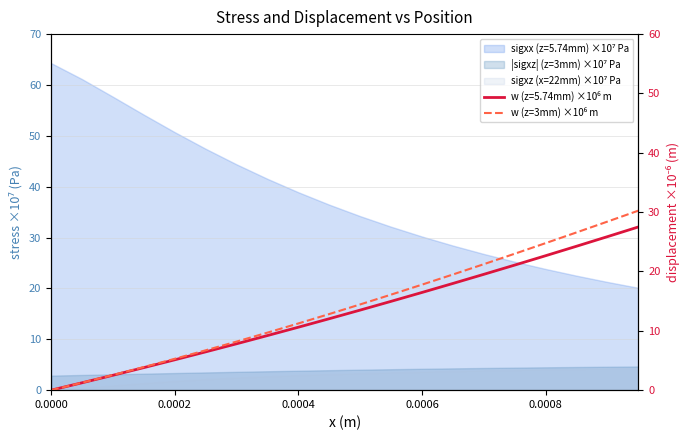

Reading left to right, what are all the values shown in this chart?

0.0	1.3	2.6	3.9	5.3	6.7	8.2	9.7	11.2	12.8	14.4	16.1	17.8	19.5	21.2	23.0	24.8	26.6	28.4	30.2